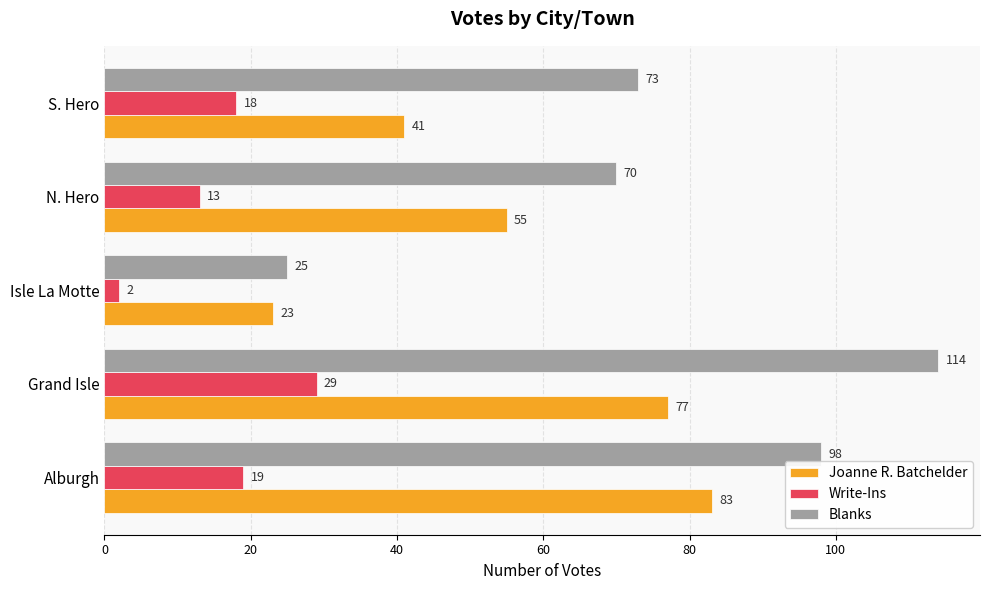

What is the difference between the Write-Ins values at N. Hero and Grand Isle?

16